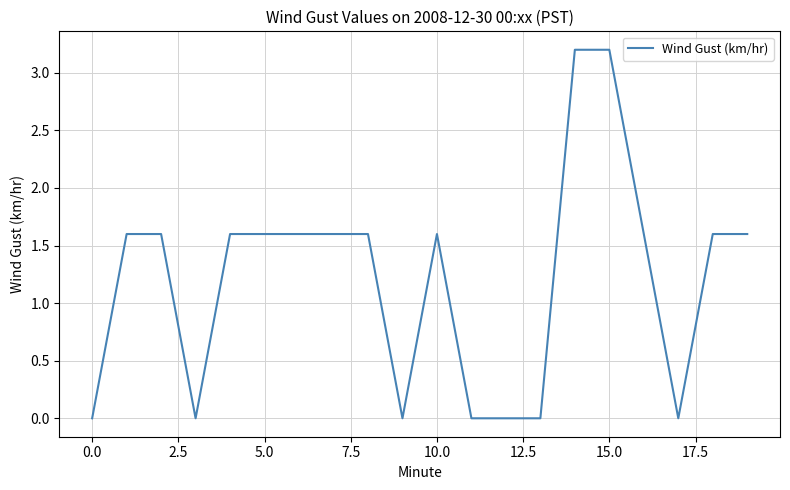

What is the maximum value shown in the chart?

3.2